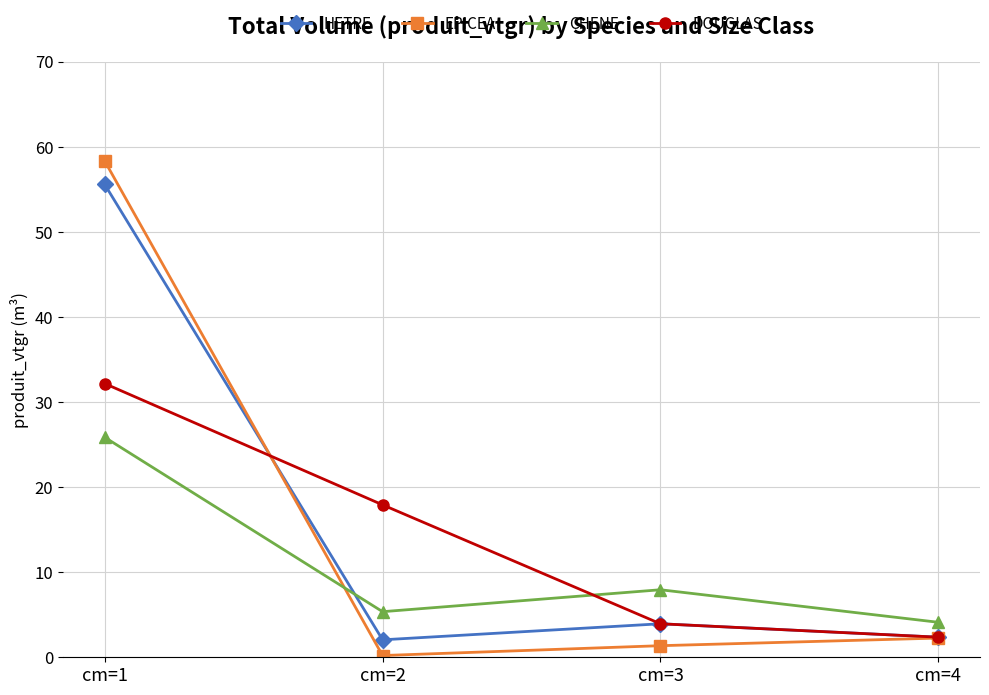

How many data points in HETRE are above 3?

2